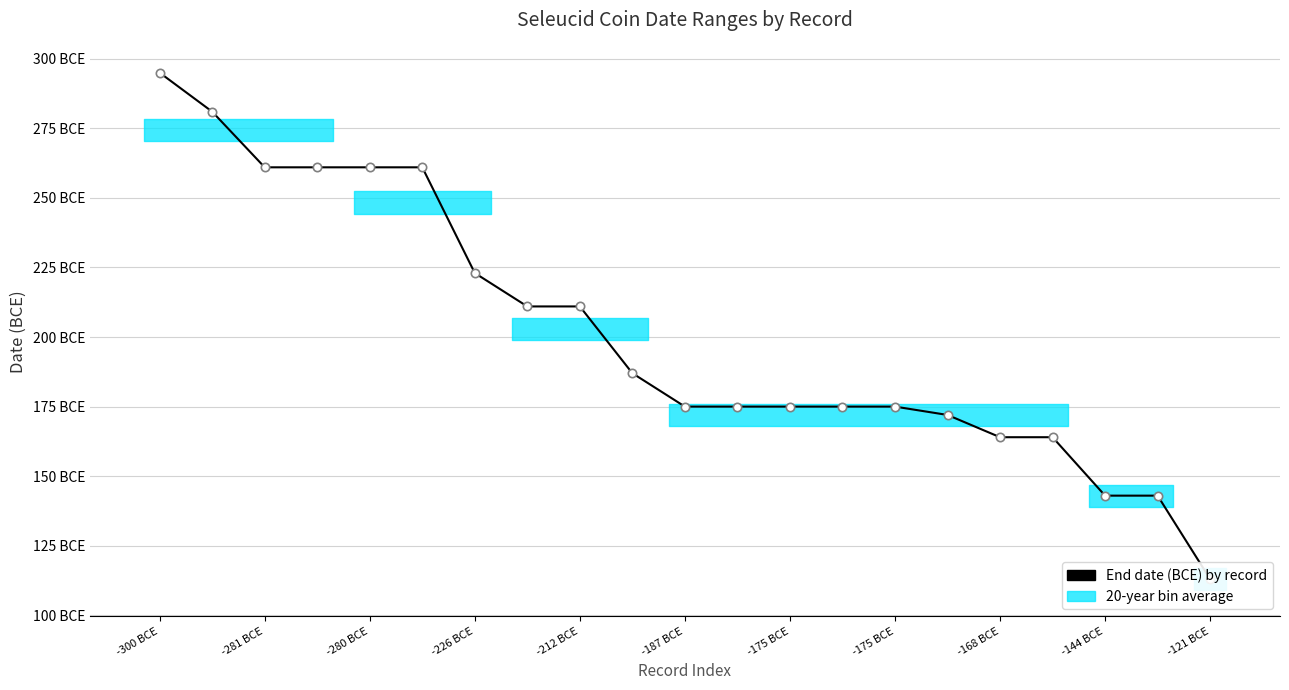

Is this an area chart (filled region under the line)?

No